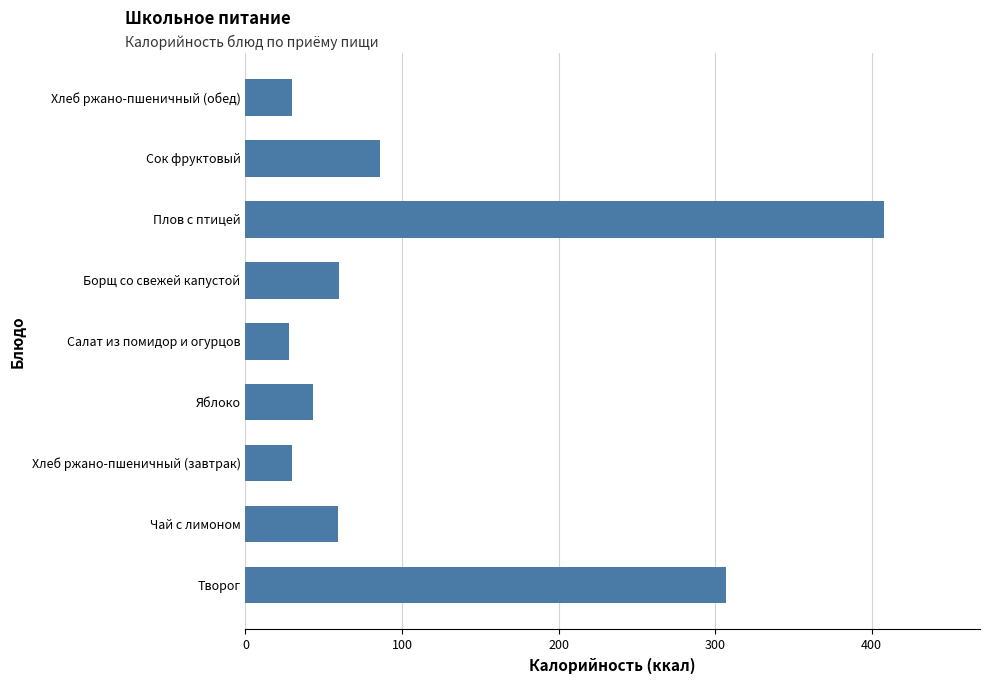

Is it true that the value at Плов с птицей is 262?

False